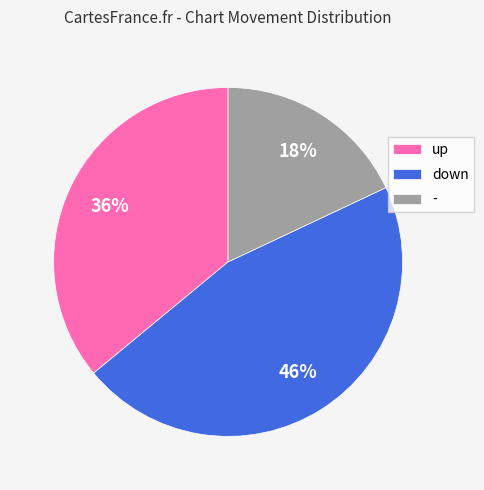

Which category has the smallest portion of the pie?

-